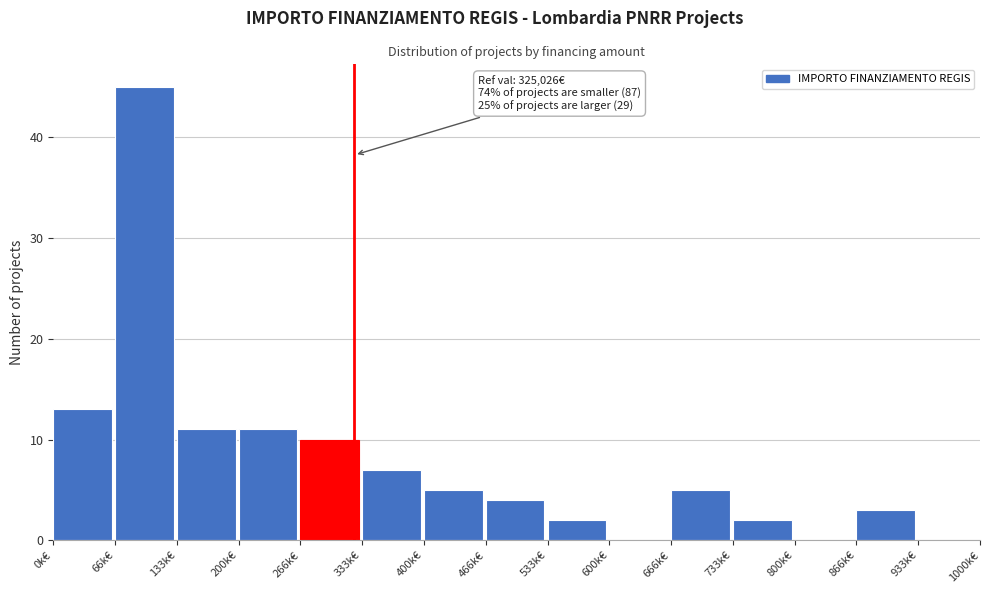

Reading left to right, transcribe all the data shown in this chart.

0k€=13	66k€=45	133k€=11	200k€=11	266k€=10	333k€=7	400k€=5	466k€=4	533k€=2	600k€=0	666k€=5	733k€=2	800k€=0	866k€=3	933k€=0